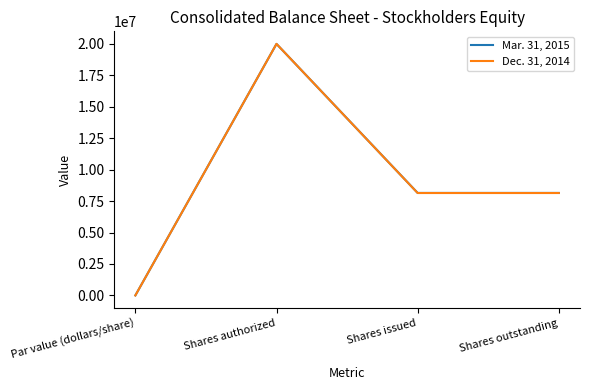

At how many categories does at least one series exceed 18794475?

1